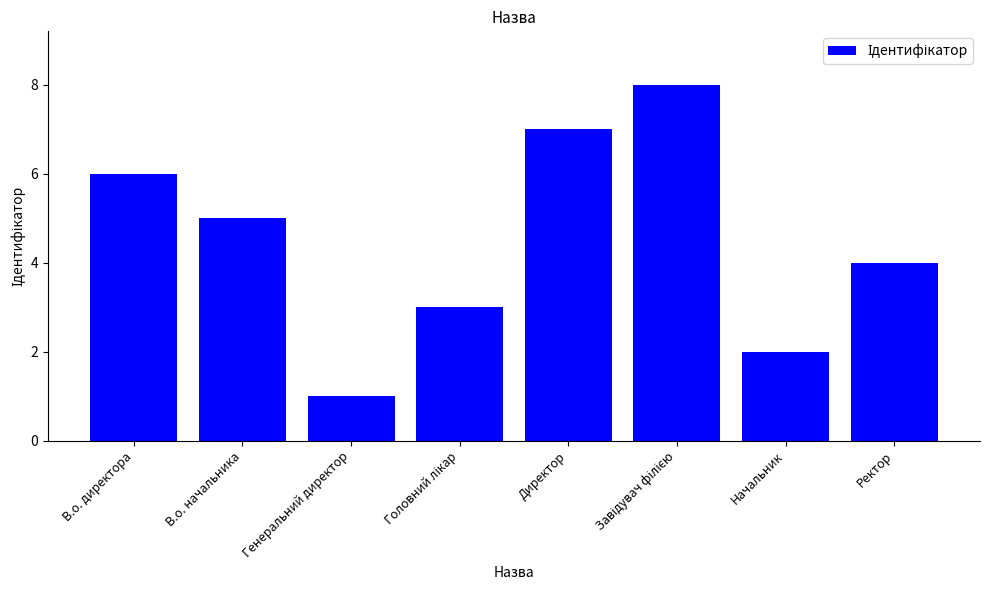

Which has a higher value, Начальник or Ректор?

Ректор